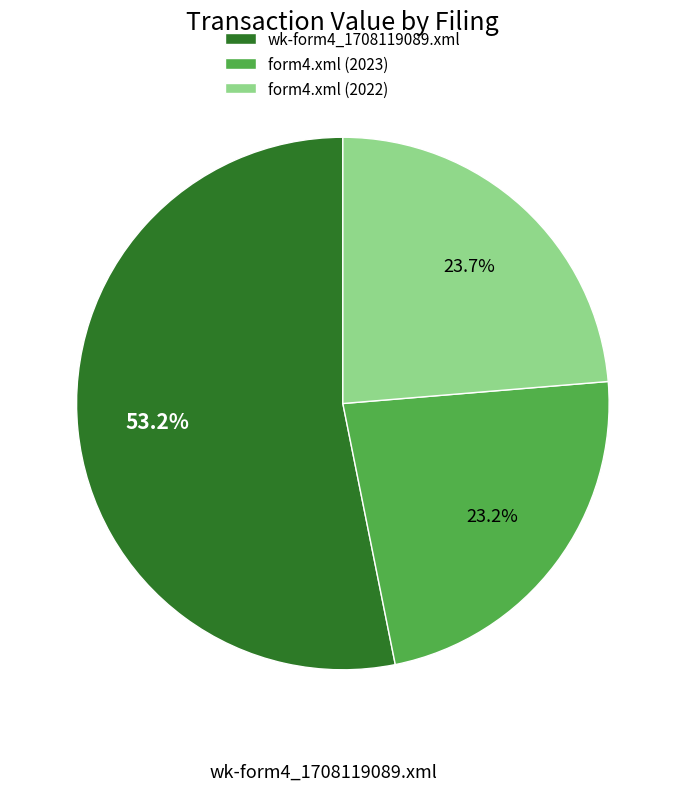

Rank the categories by value from lowest to highest.

form4.xml (2023), form4.xml (2022), wk-form4_1708119089.xml